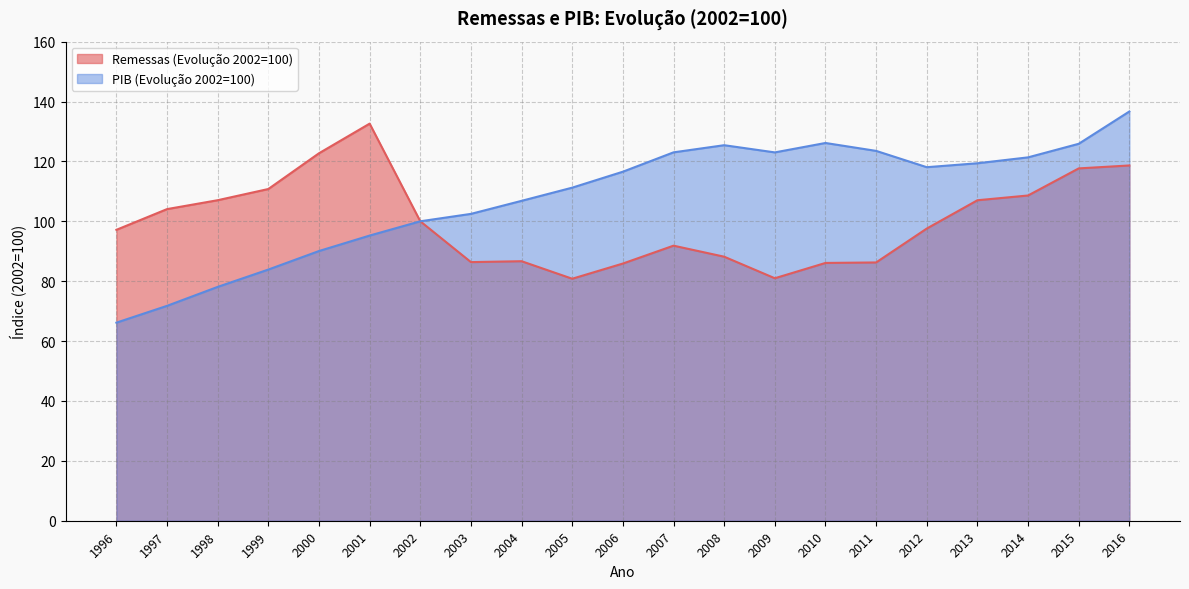

What is the highest value of the PIB (Evolução 2002=100) series?

136.7